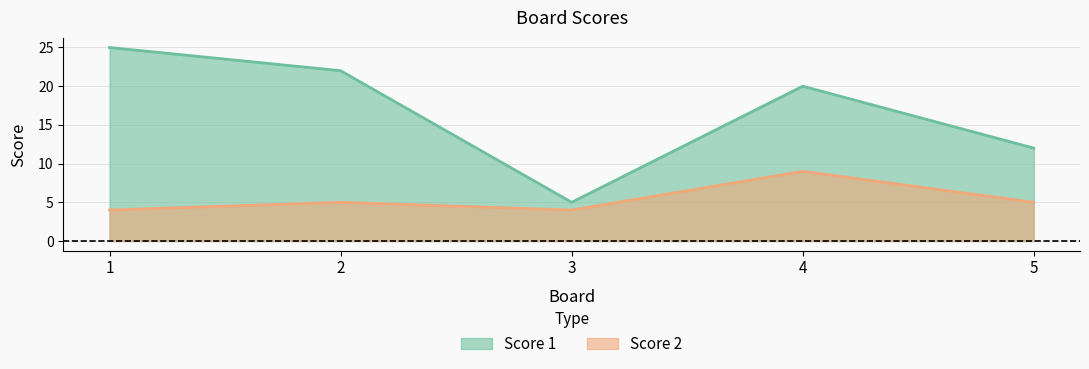

How many interior local valleys does the Score 2 series have?

1